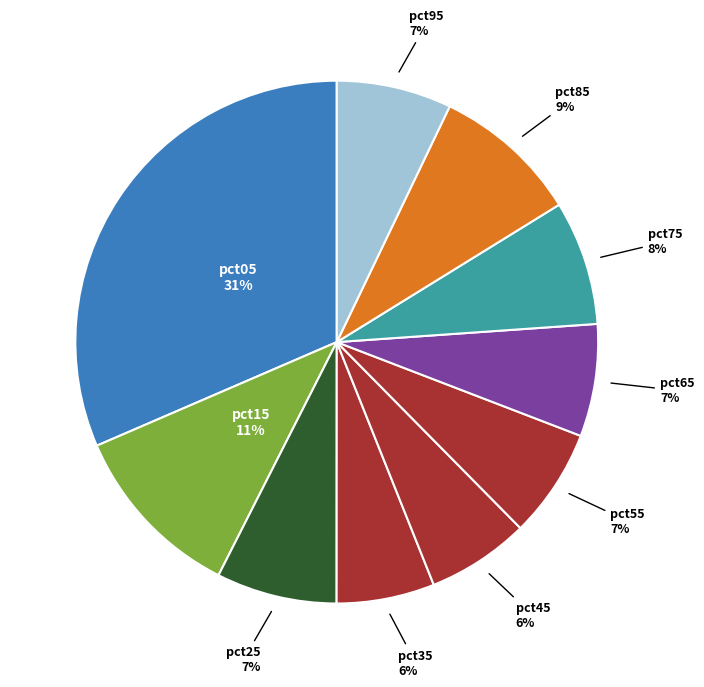

How many segments does this pie chart have?

10